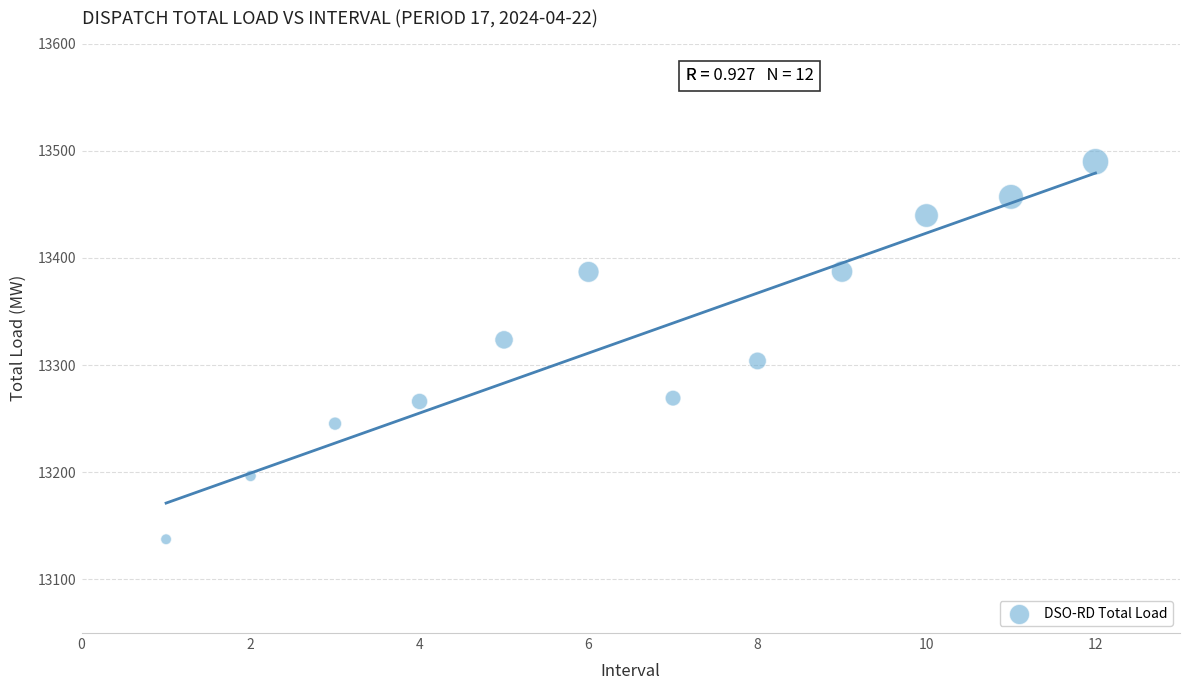

What is the average X value?

6.5